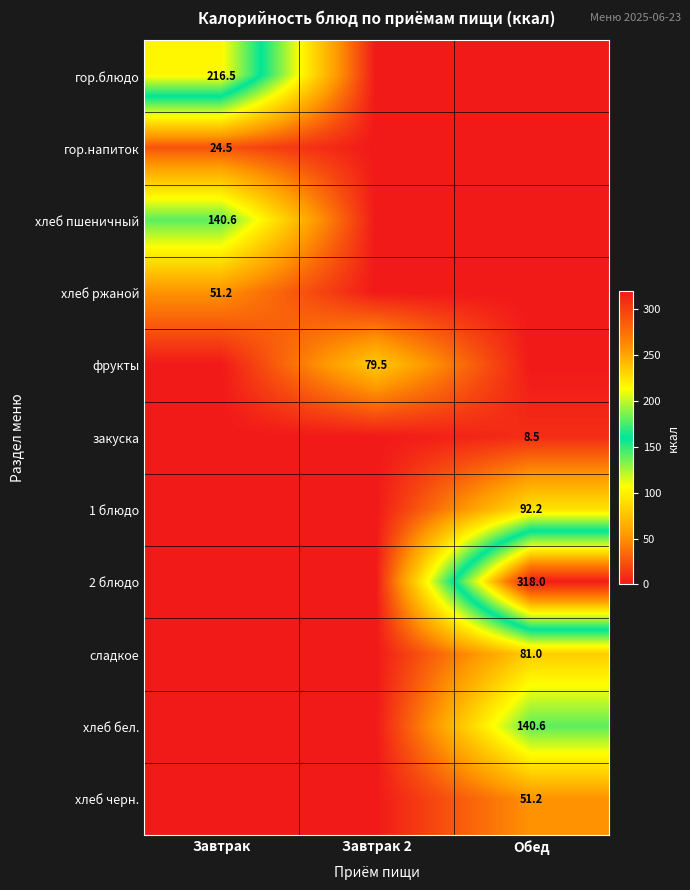

The гор.напиток series shows 5.0 at Завтрак. True or false?

False